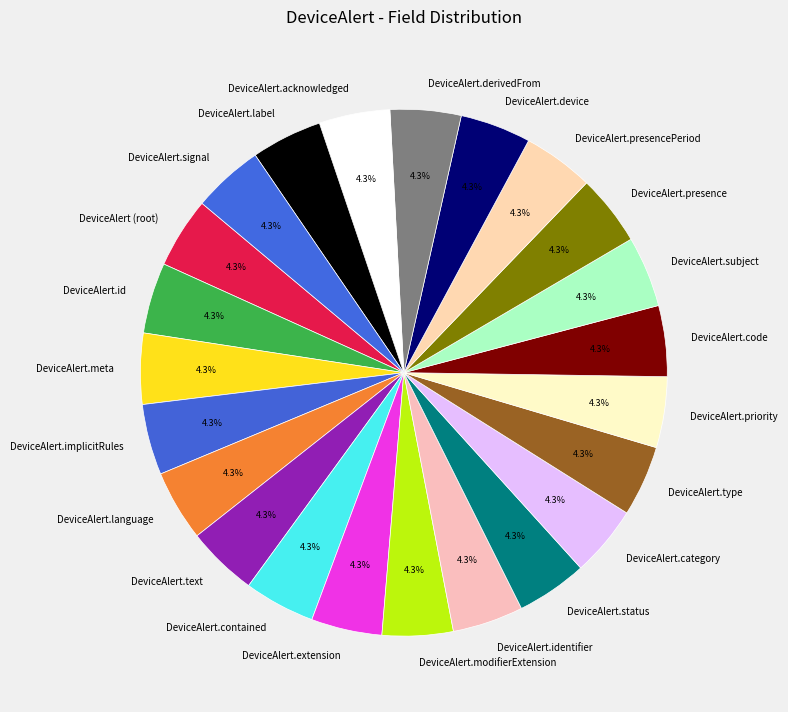

What is the total percentage of DeviceAlert.priority and DeviceAlert.subject?

8.7%